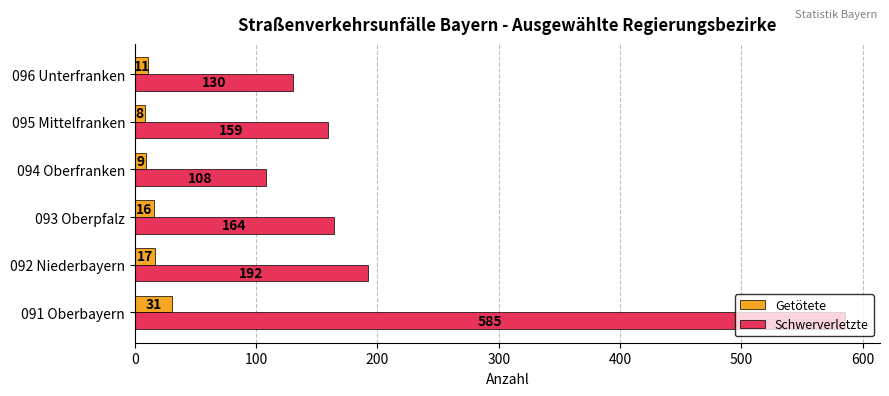

Where is Getötete nearest to the value 19?

092 Niederbayern